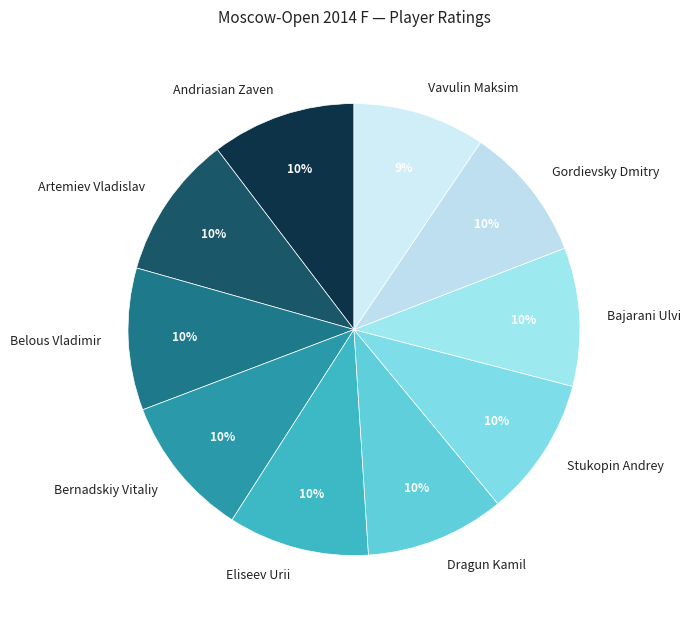

To the nearest percent, what percentage of the pie is Gordievsky Dmitry?

10%